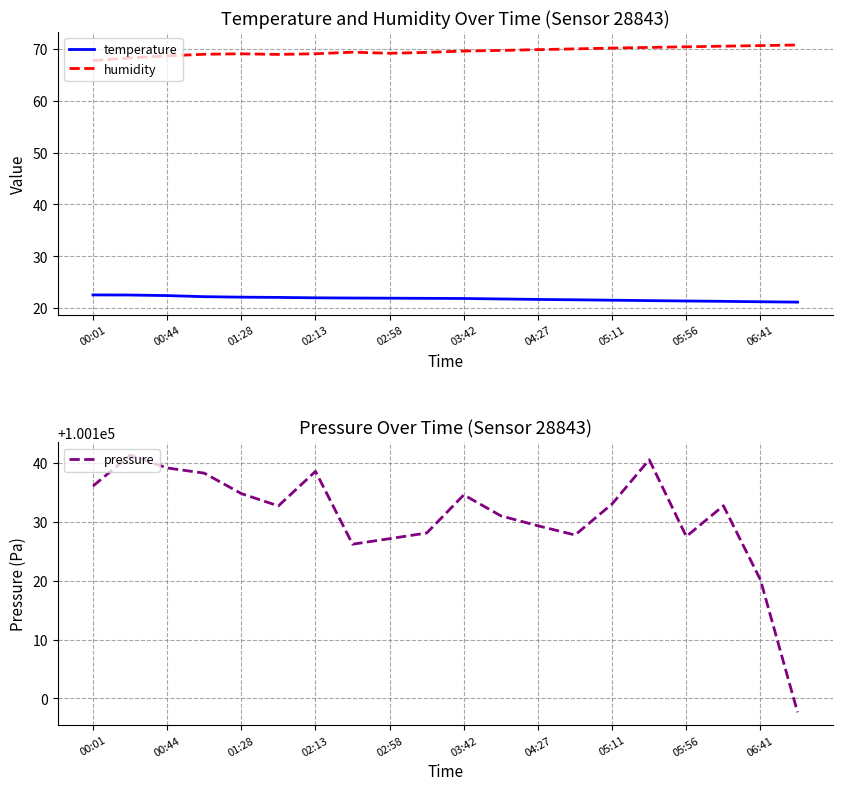

The value of temperature at 05:56 is 21.4. True or false?

True